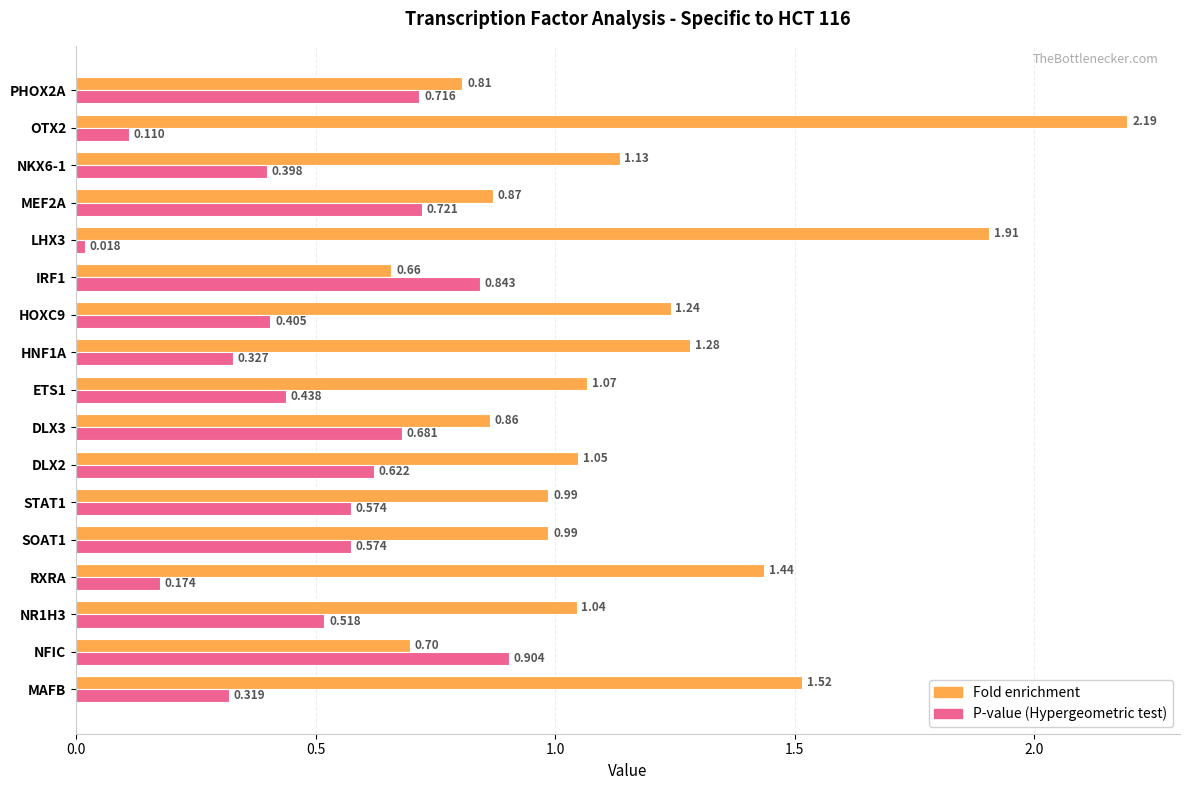

Is the value of Fold enrichment at LHX3 greater than the value of P-value (Hypergeometric test) at IRF1?

Yes